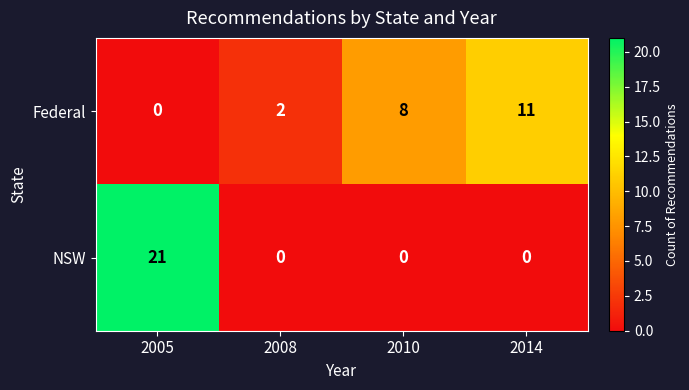

What is the difference between the highest and lowest values at 2014?

11